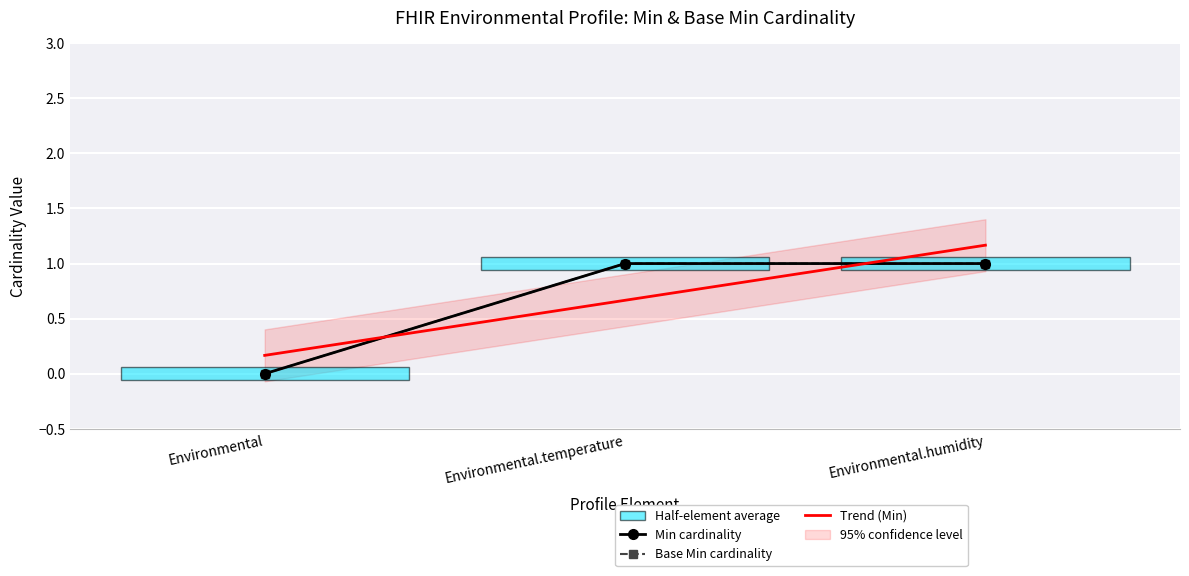

What position from the left is Environmental.temperature?

2